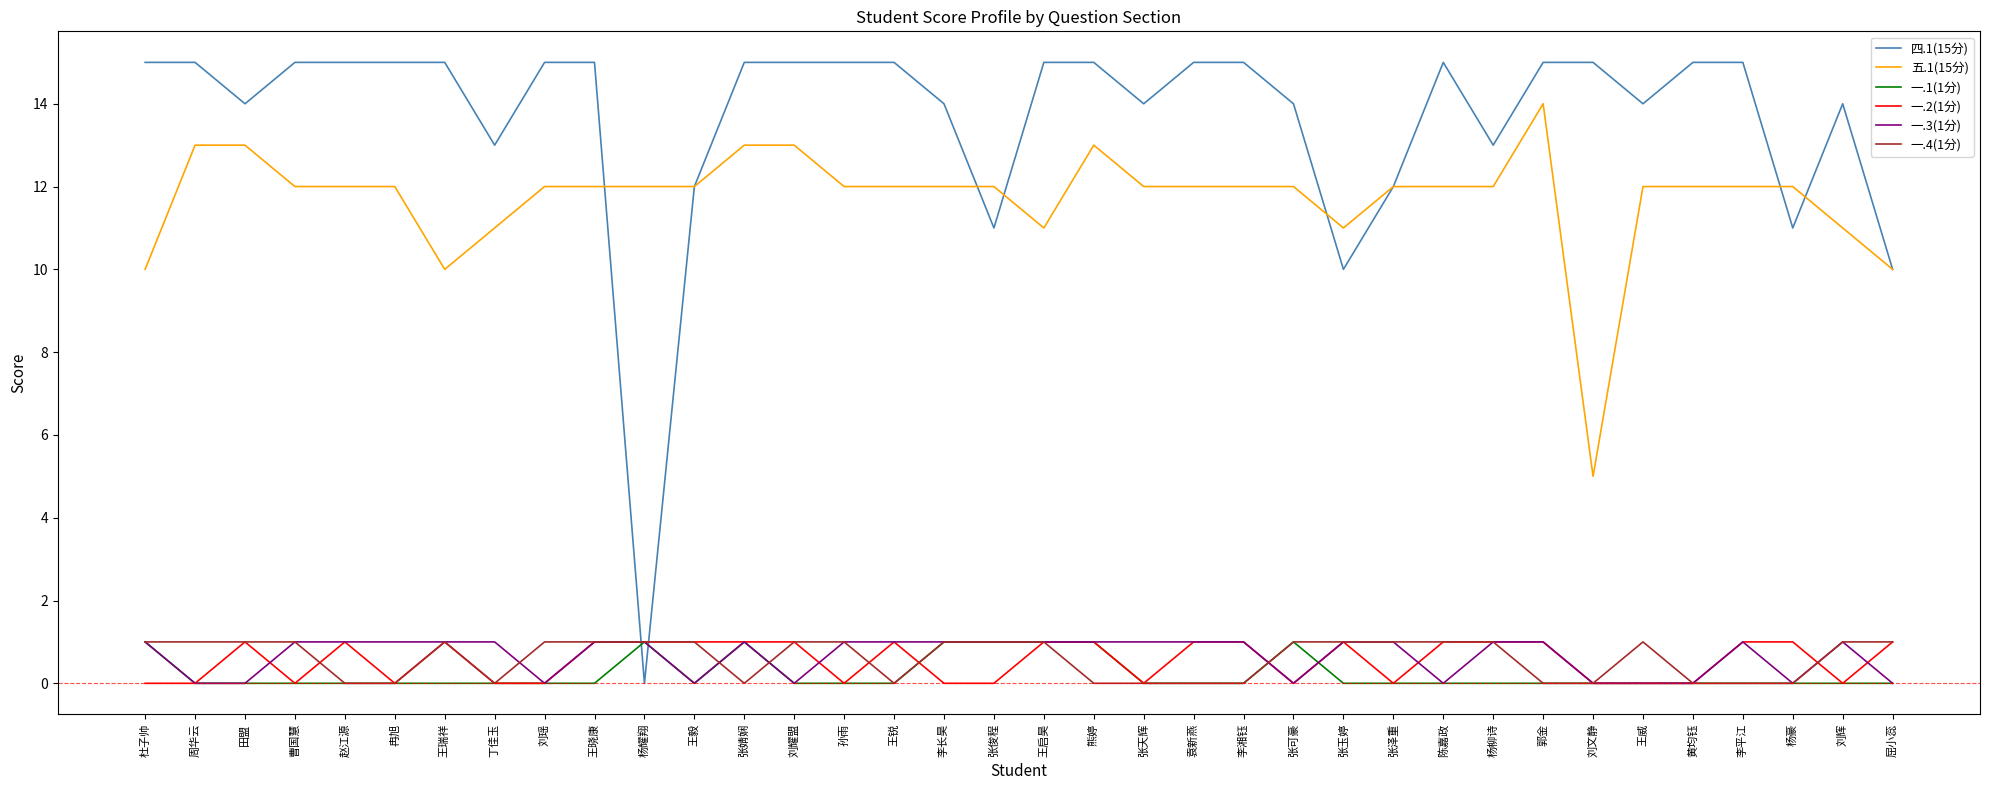

Count the number of categories in the chart.

36